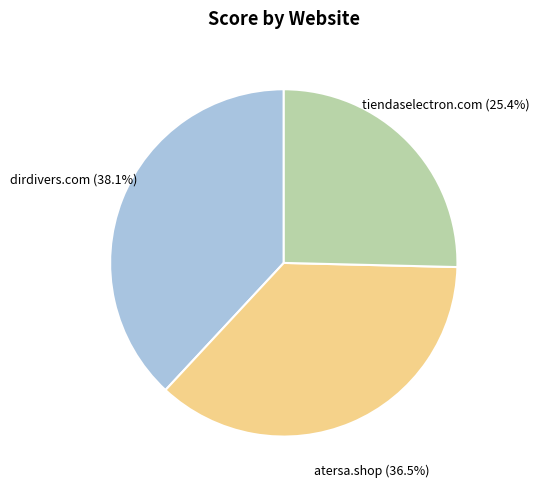

Does any single category account for the majority?

No